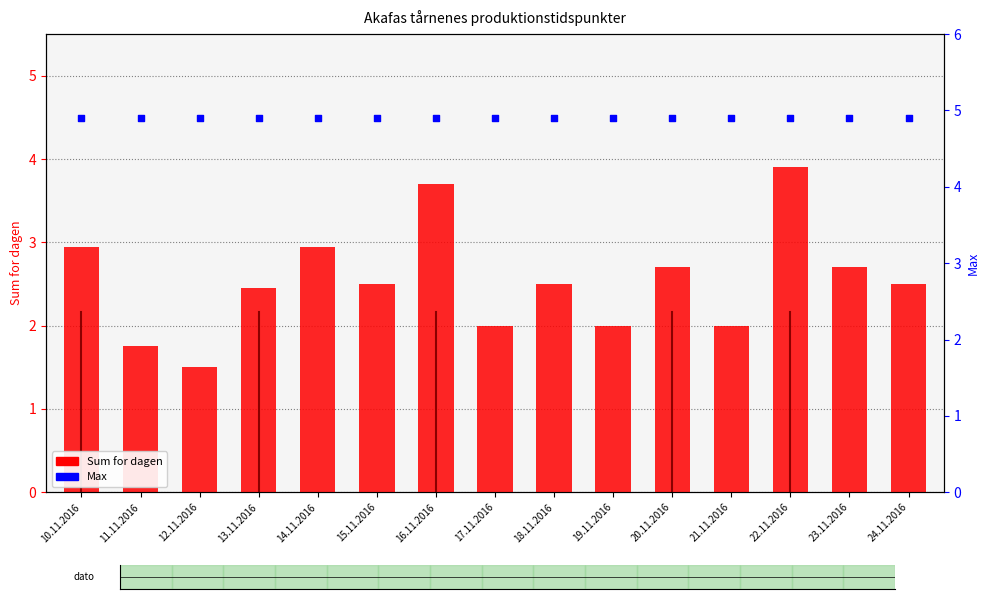

Which series contains the lowest Y value?

Sum for dagen